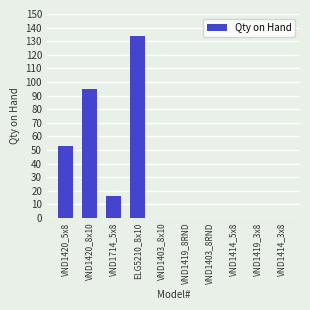

At which label is the value closest to 67?

VND1420_5x8